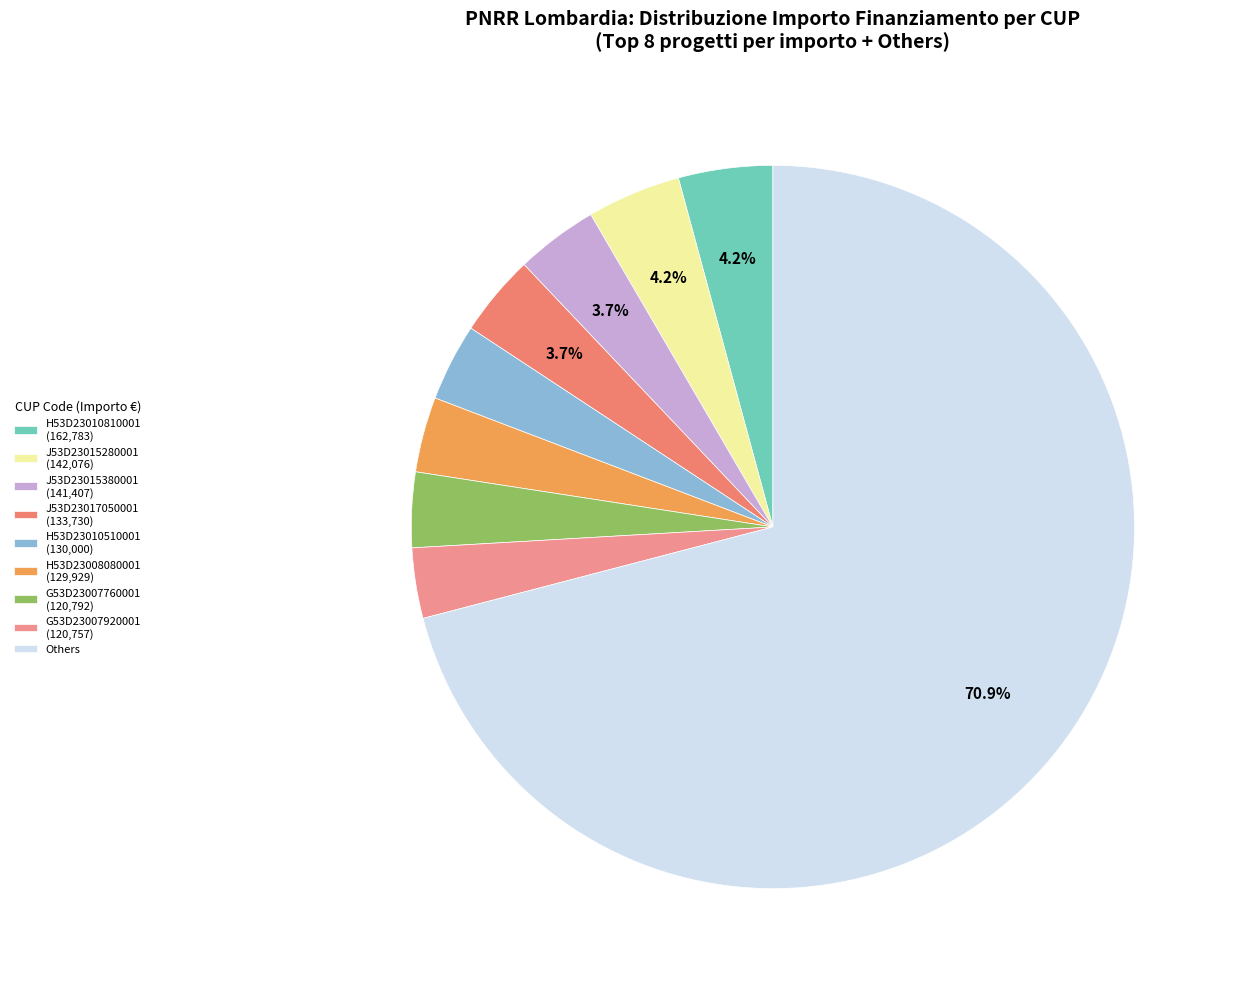

Which category has the biggest portion of the pie?

Others